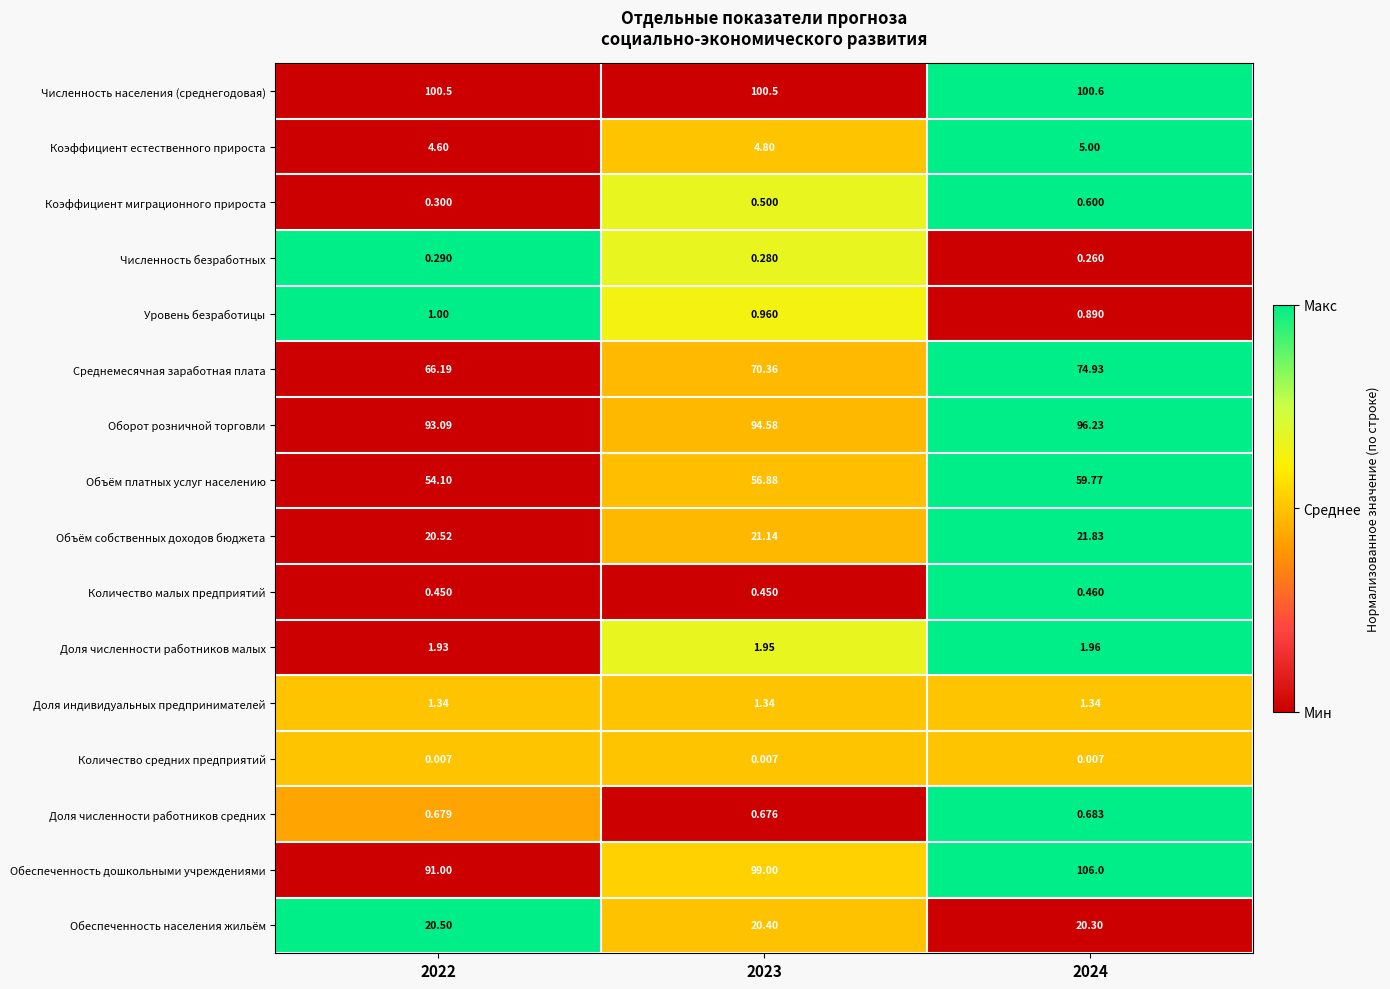

At how many categories does at least one series exceed 0?

3